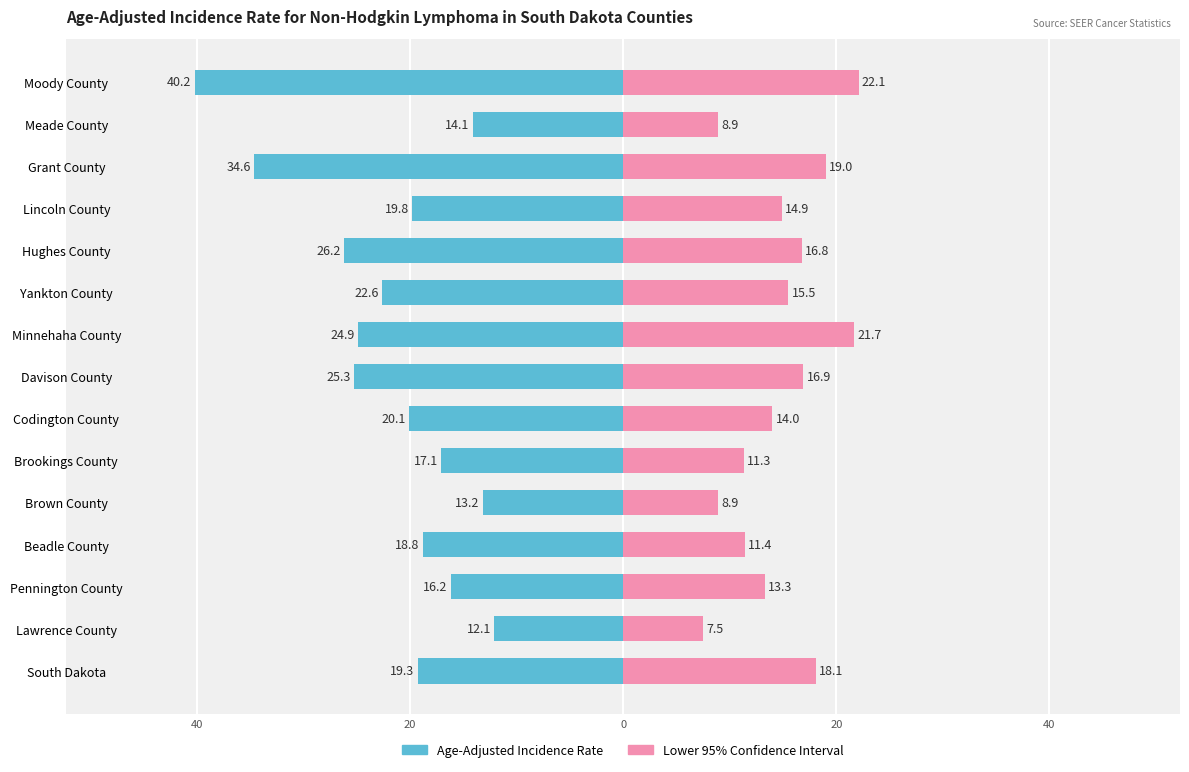

Count the number of categories in the chart.

15